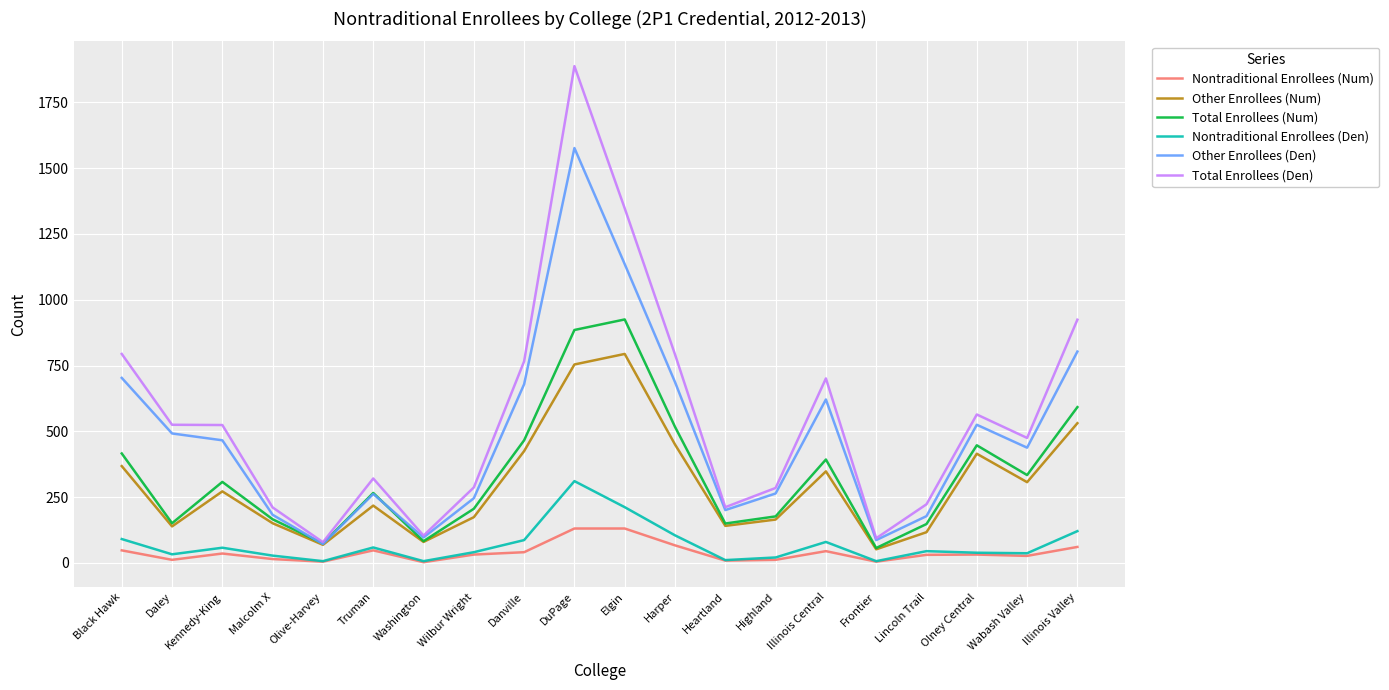

Where do Total Enrollees (Num) and Other Enrollees (Den) first cross each other?

Malcolm X and Olive-Harvey